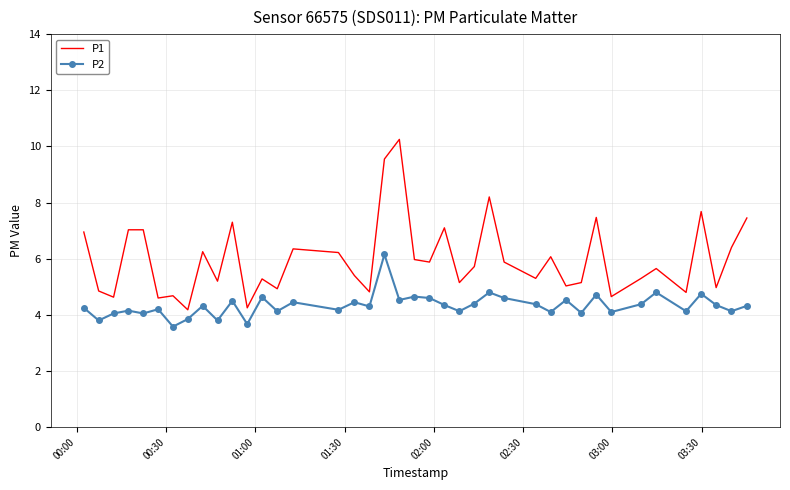

What is the difference between the maximum and minimum values in the P1 series?

6.1